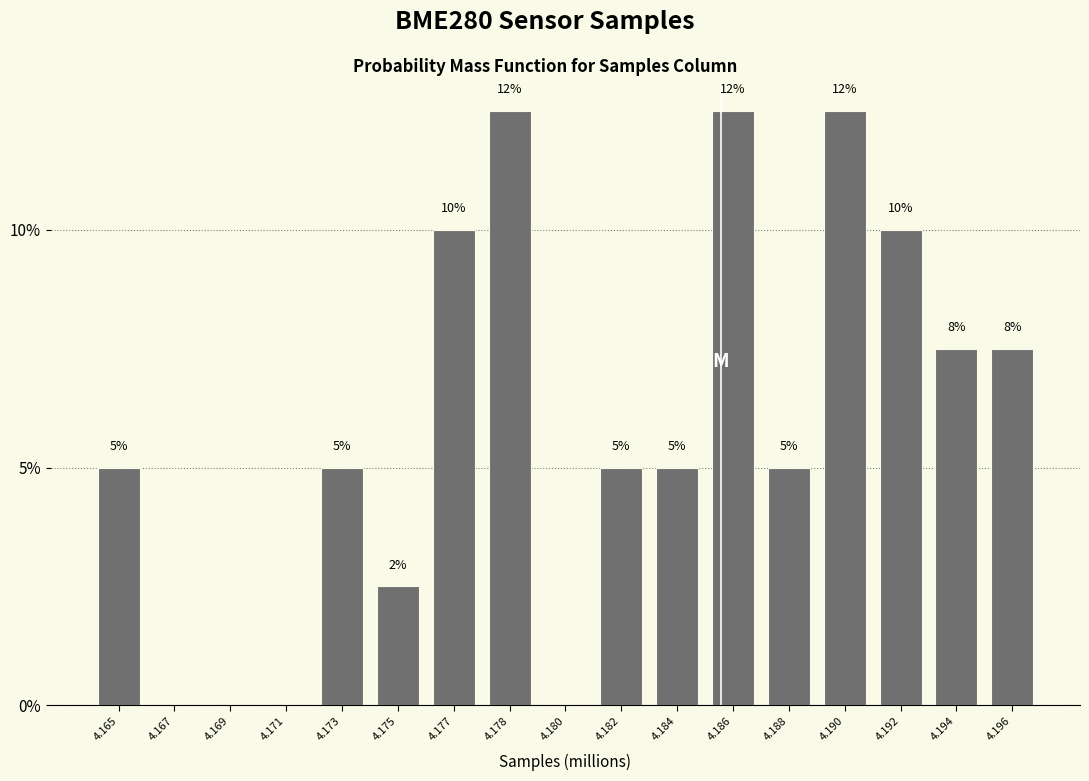

What is the sum of the values at 4.188 and 4.169?

5.0